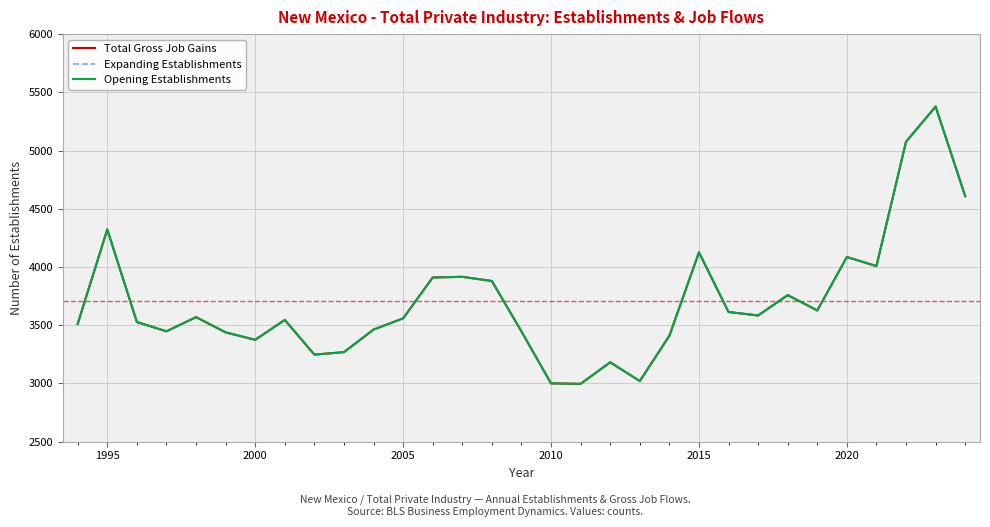

How many data points does each series have?

31